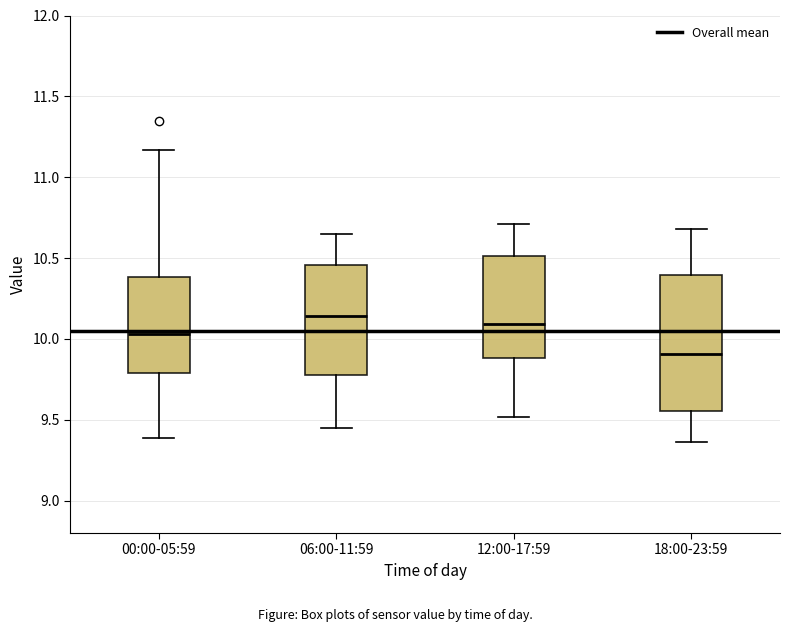

Which box's median line is the lowest?

18:00-23:59